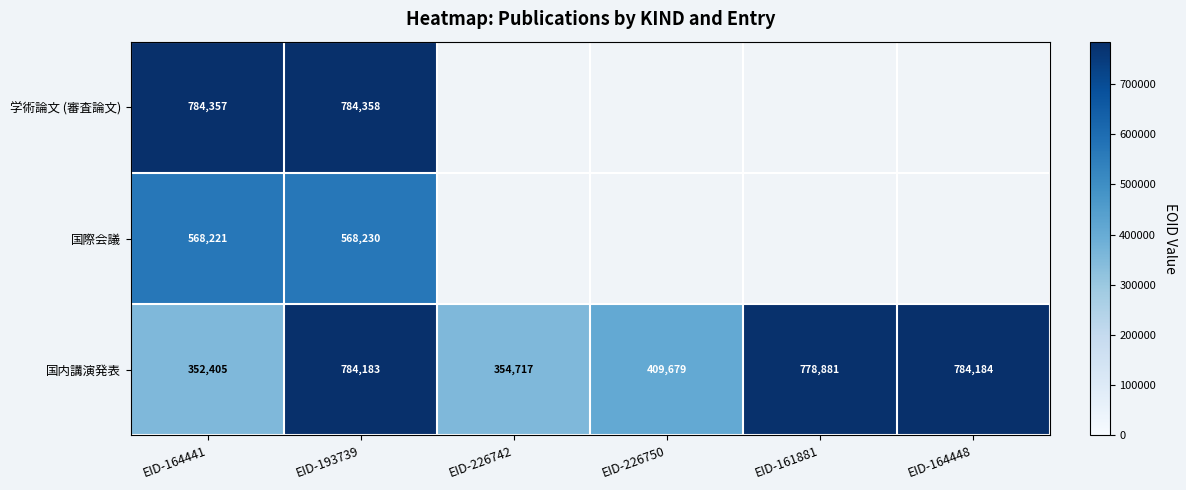

The value of 国内講演発表 at EID-226742 is 79120. True or false?

False